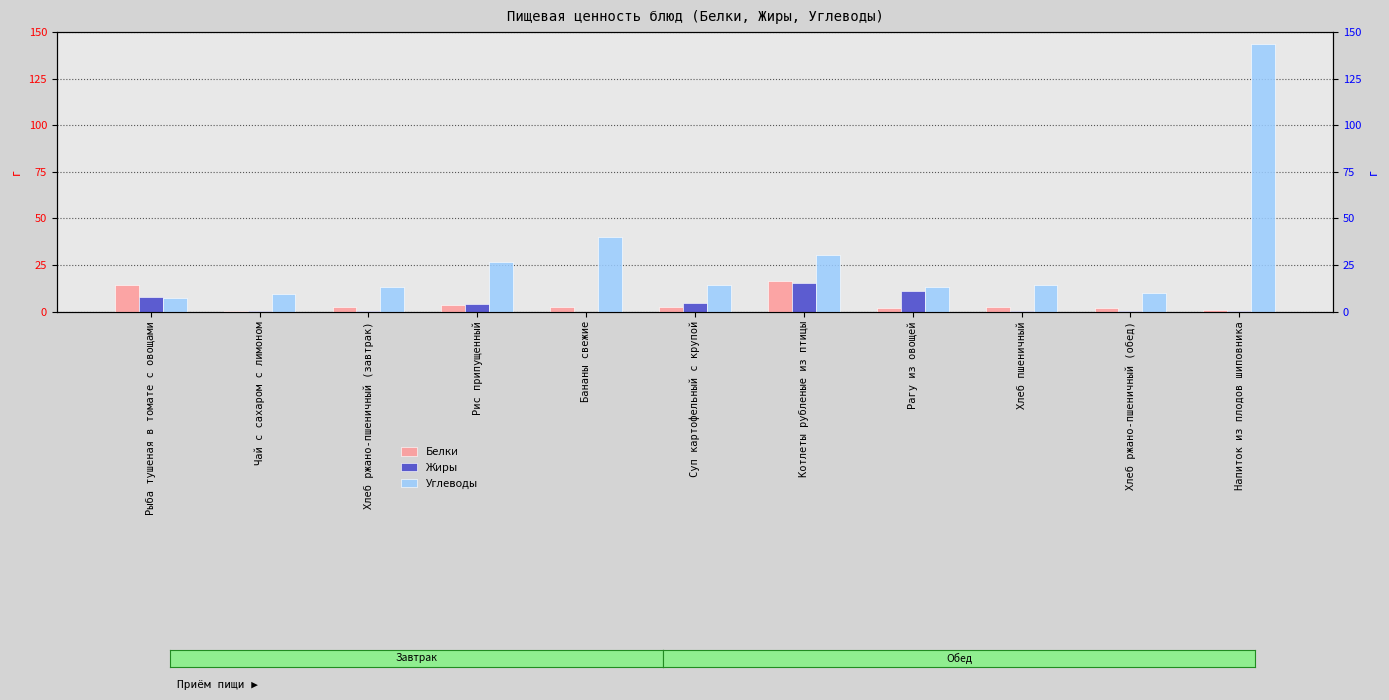

What value does the Углеводы series have at Чай с сахаром с лимоном?

9.5